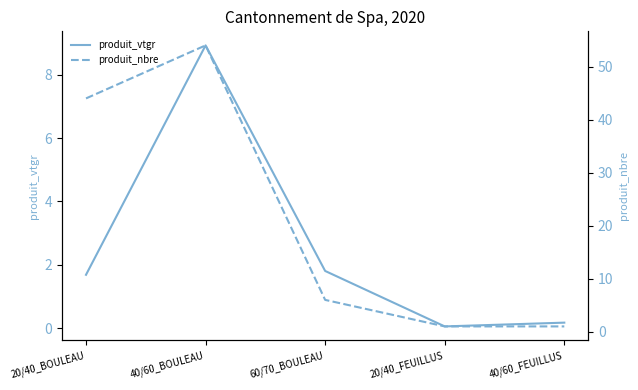

Where does the produit_vtgr series first go above 1?

20/40_BOULEAU